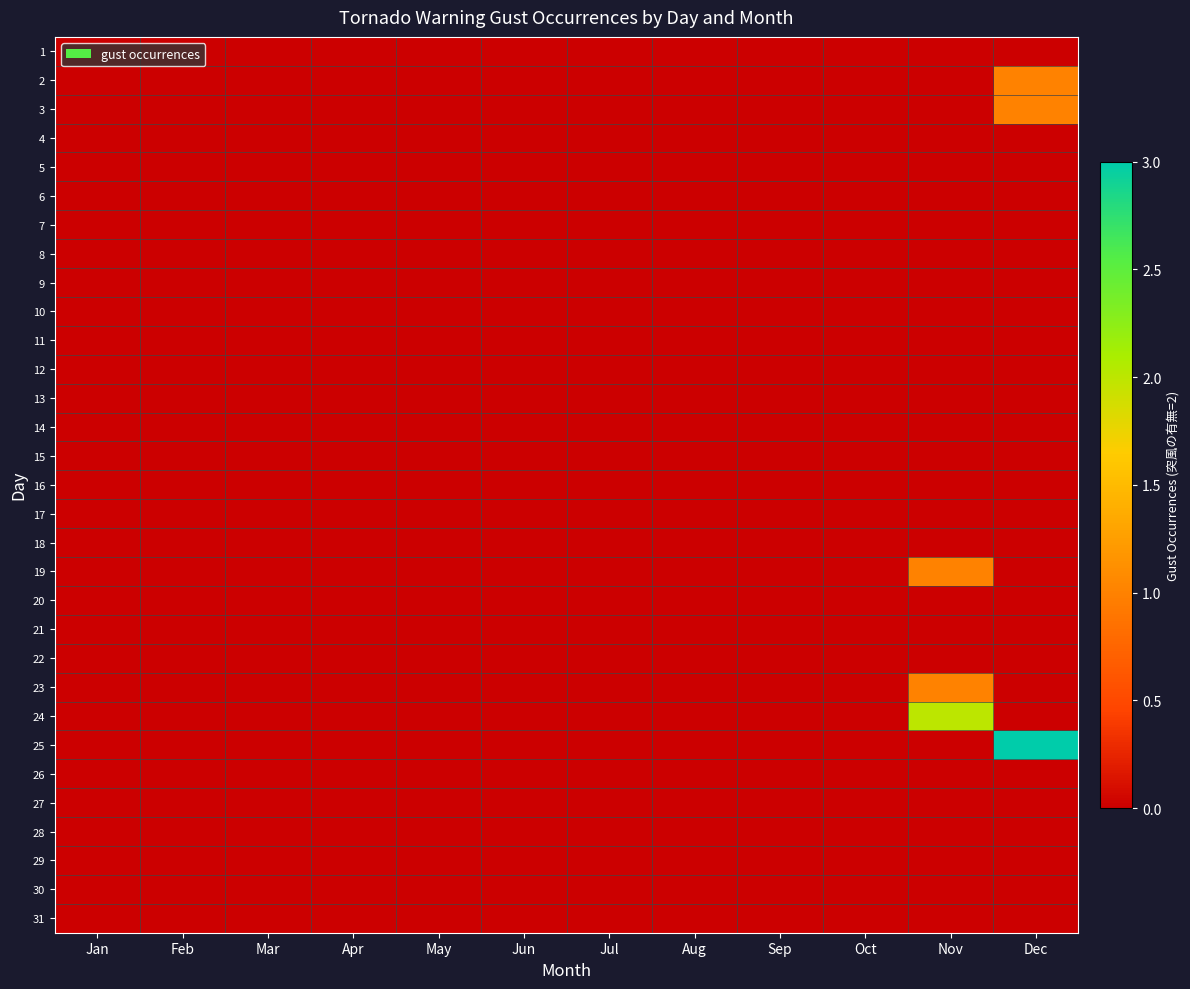

Count the number of categories in the chart.

12